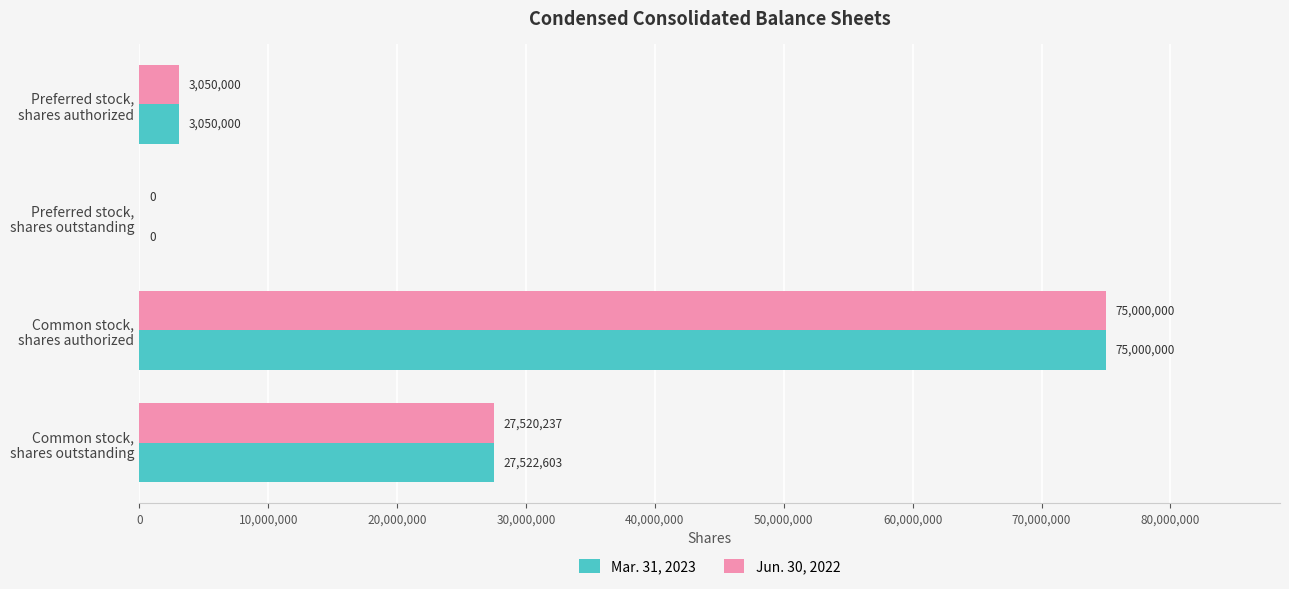

Which series has the largest total across all categories?

Mar. 31, 2023